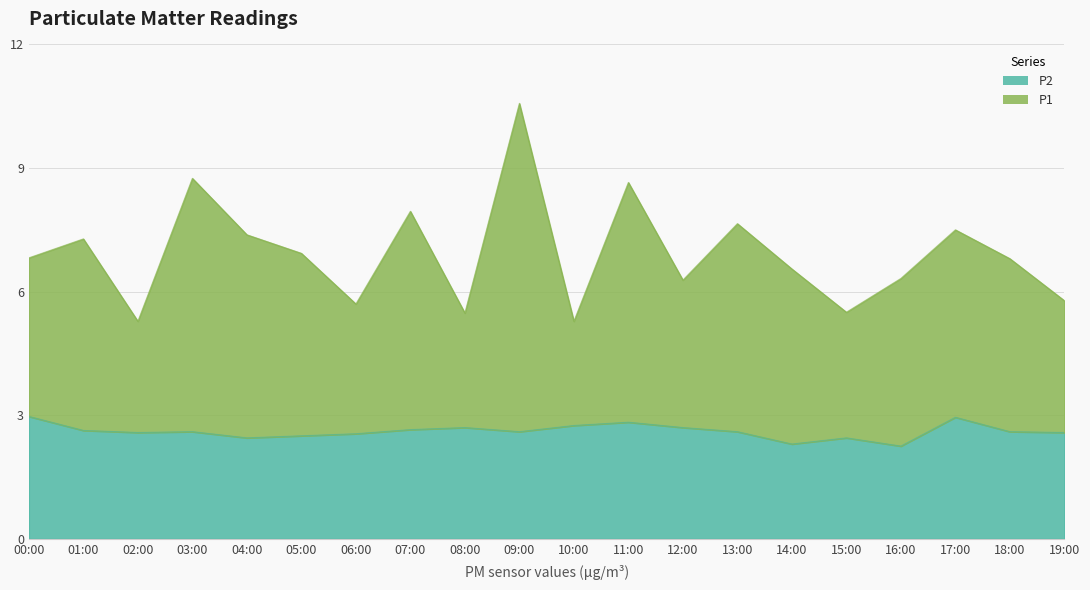

Which label corresponds to the smallest value in the chart?

16:00